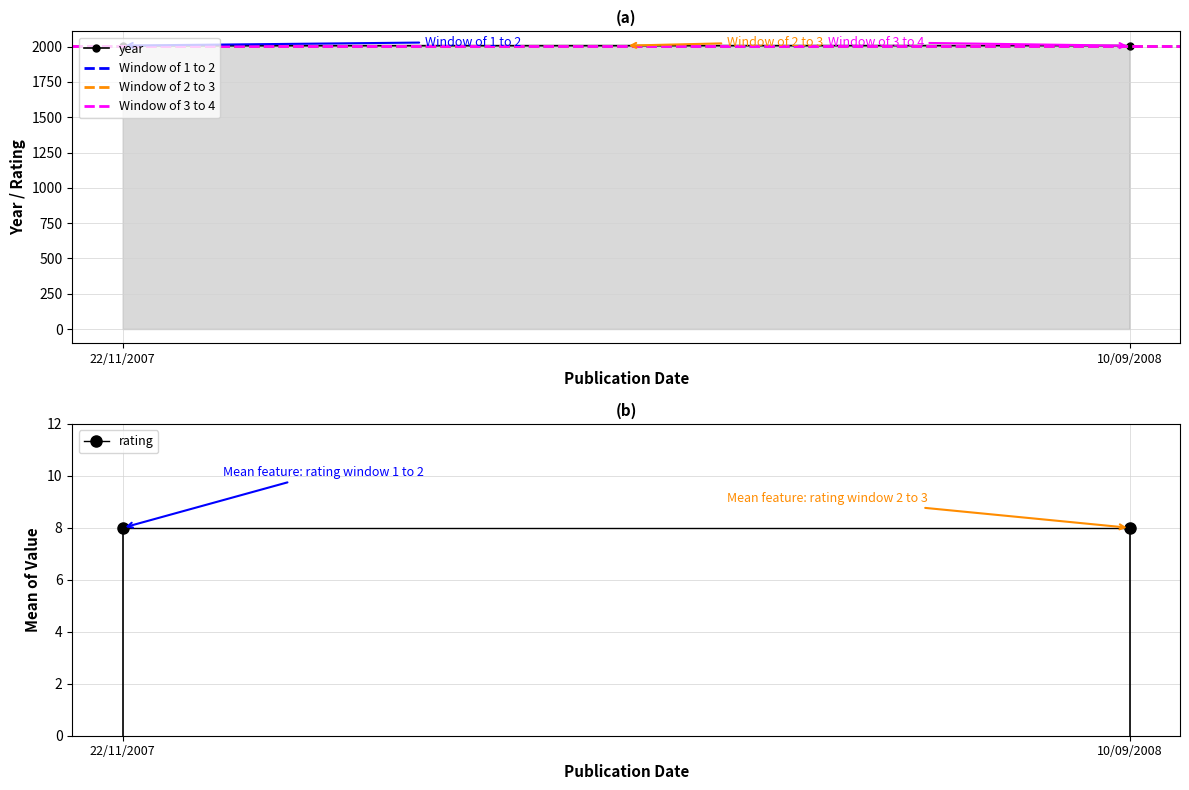

List the series in order of their peak value, lowest first.

rating, Window of 3 to 4, Window of 2 to 3, year, Window of 1 to 2